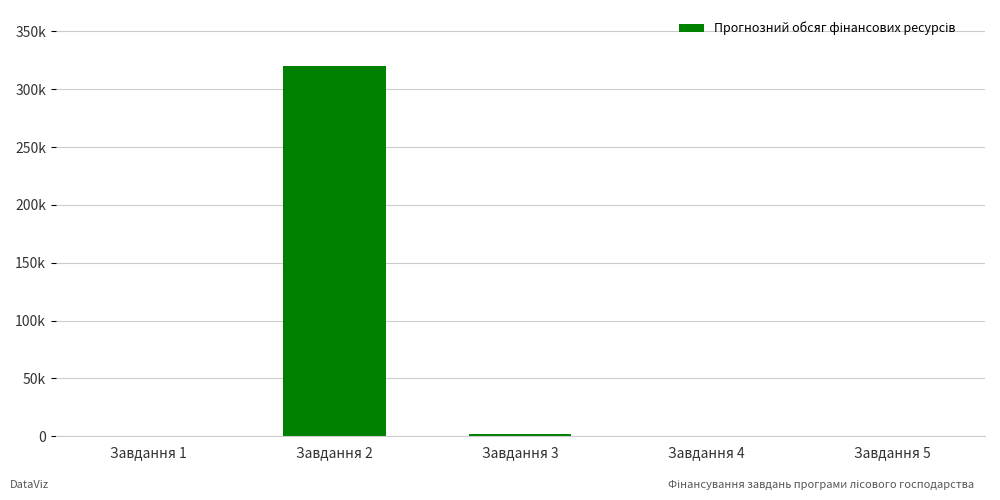

Are the bars horizontal?

No